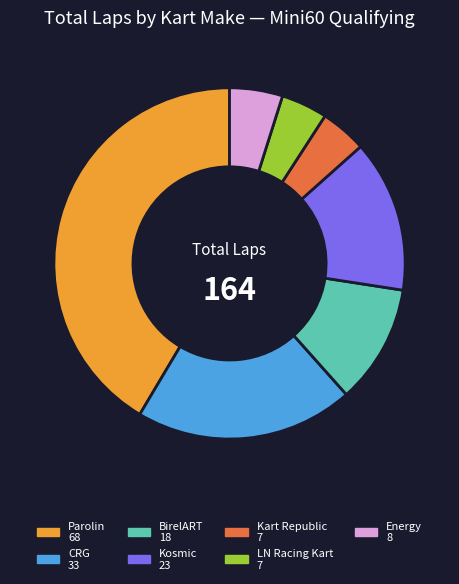

How many slices are in this pie chart?

7